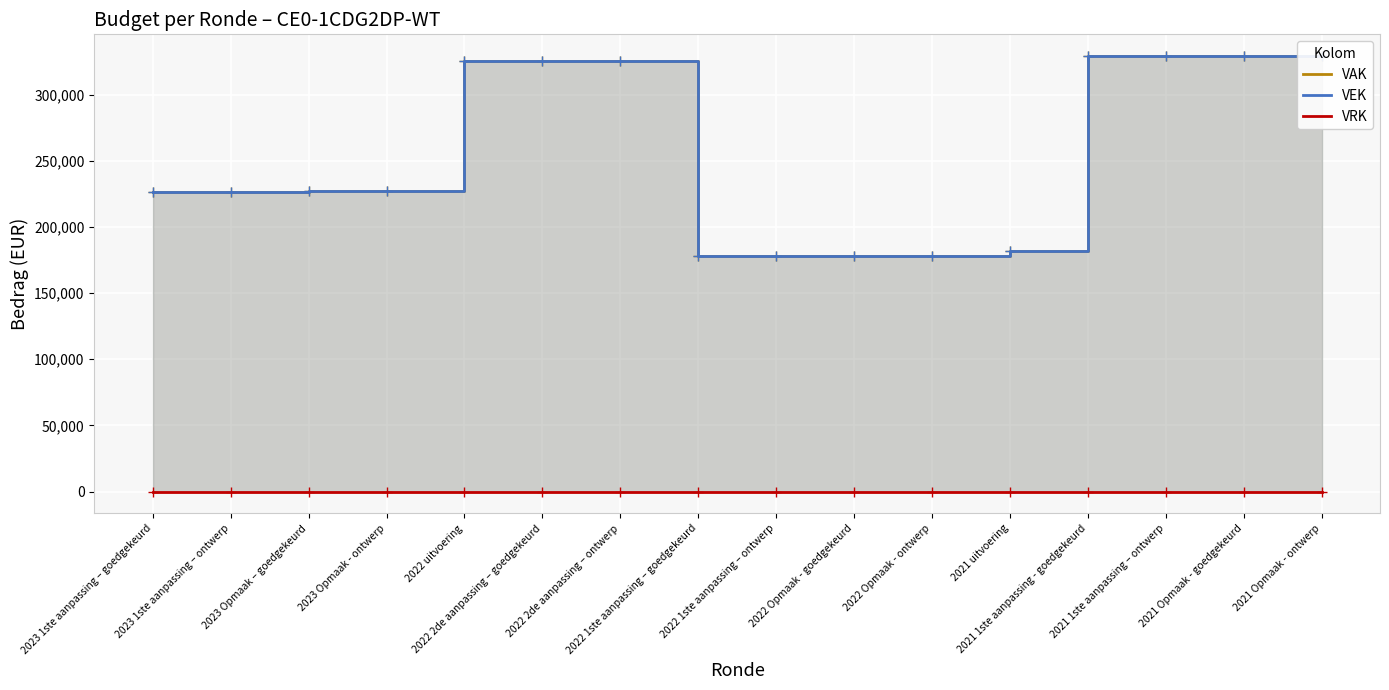

True or false: VAK and VRK intersect in this chart.

False